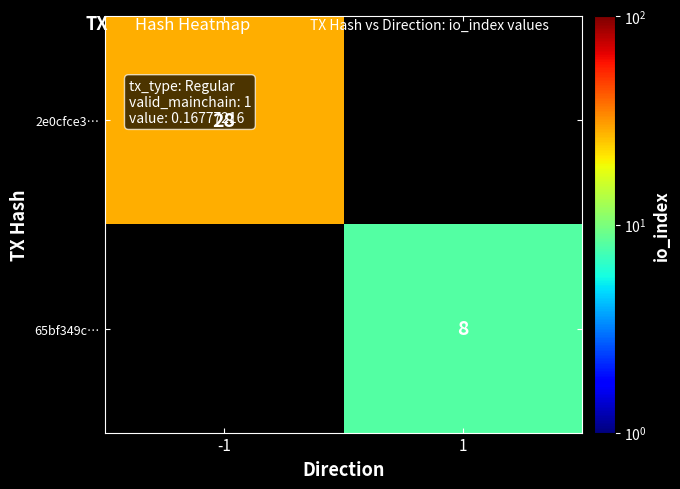

The value of 2e0cfce3… at -1 is 17. True or false?

False